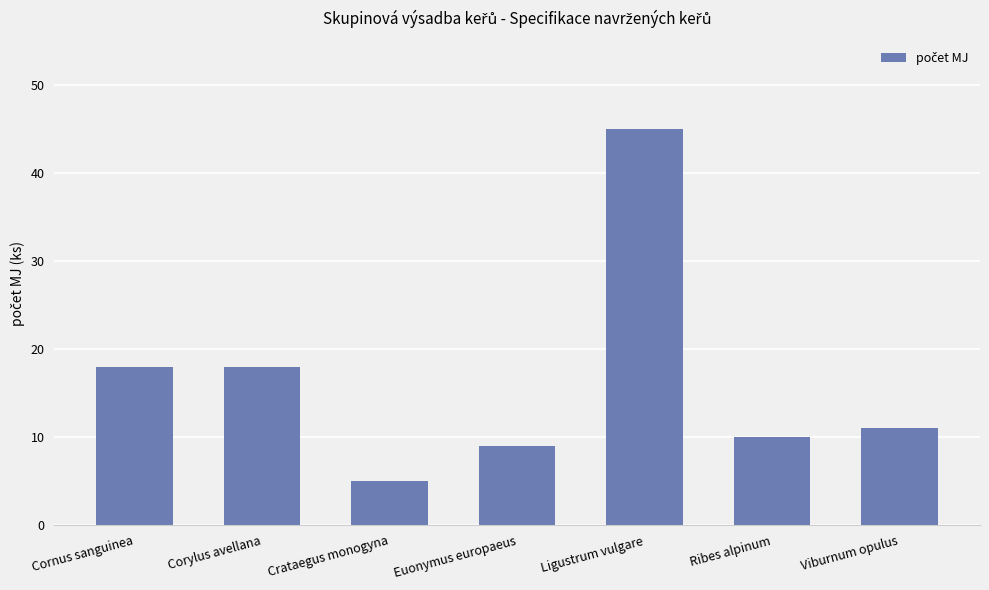

What is the value of the 4th bar from the left?

9